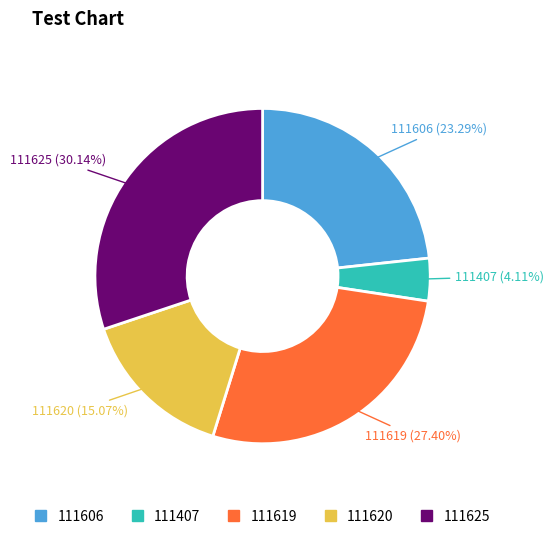

Is it true that 111620 is 15% of the pie?

True